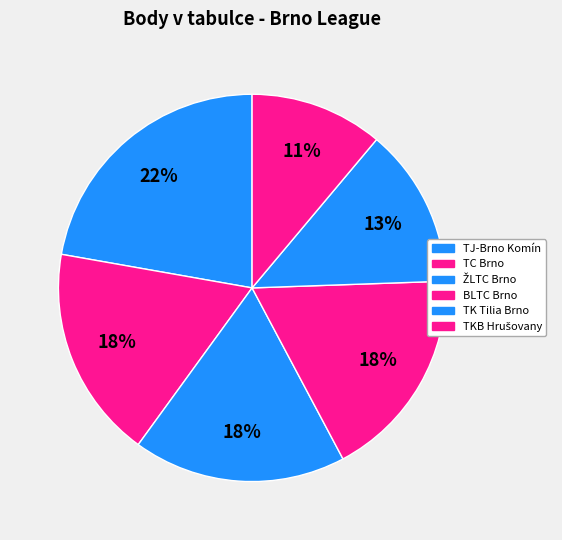

To the nearest percent, what percentage of the pie is TC Brno?

18%